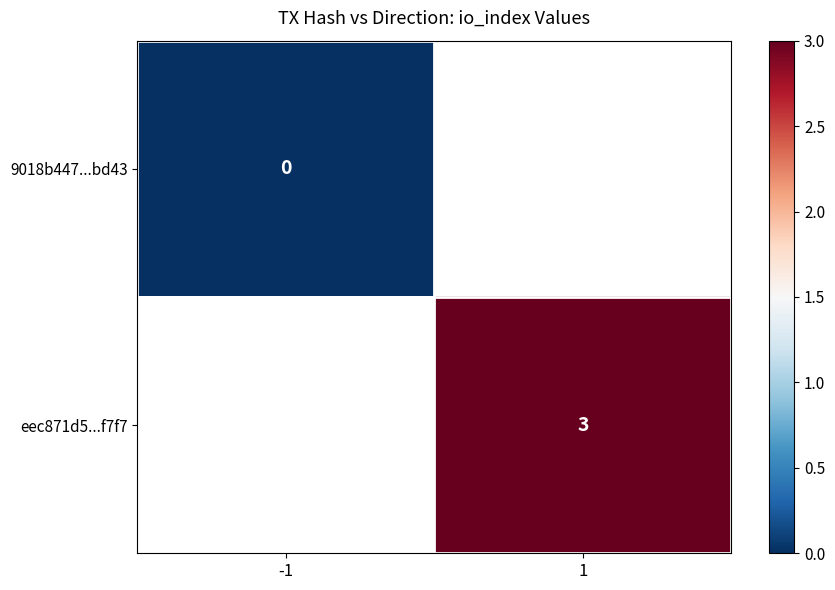

The eec871d5...f7f7 series shows 1.8 at 1. True or false?

False